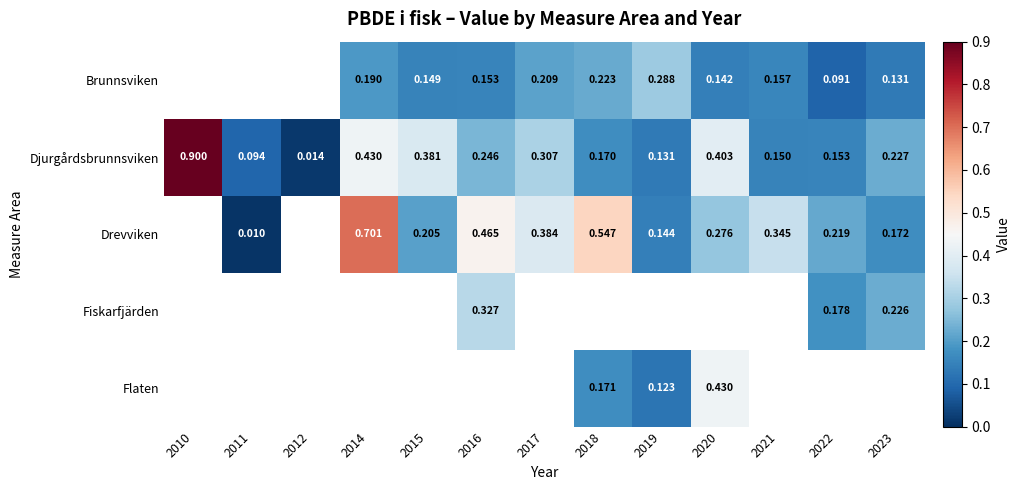

Is the value of Djurgårdsbrunnsviken at 2021 greater than the value of Brunnsviken at 2018?

No